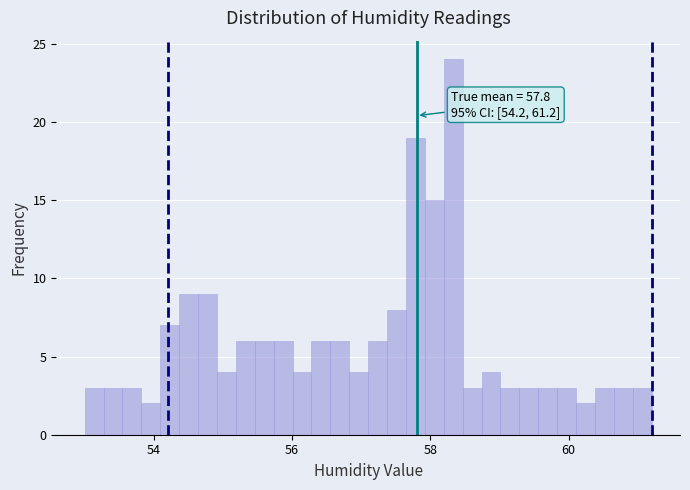

Around what value on the x-axis is the tallest bar? Give the approximate position of its centre, as read against the axis.

58.4